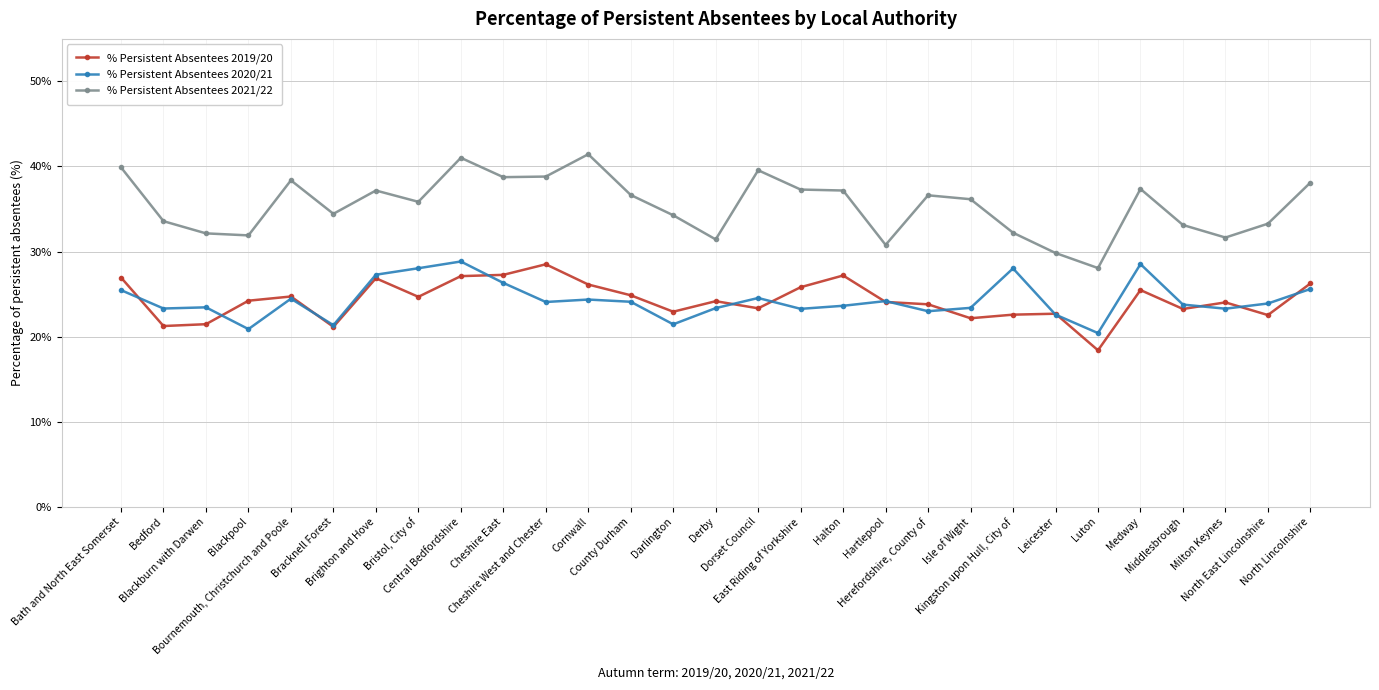

What is the greatest value displayed?

41.4